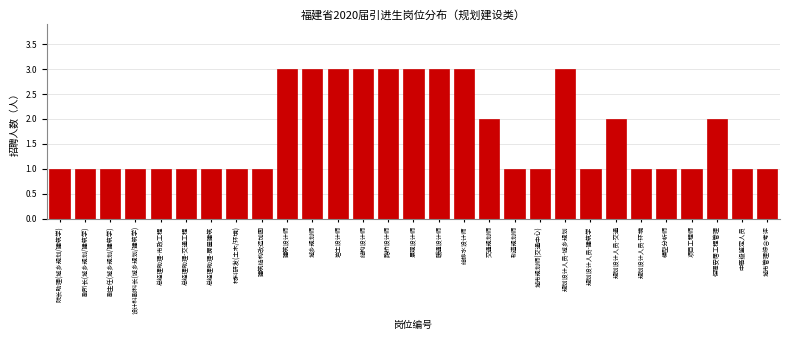

Reading left to right, list all the values displayed in this chart.

院长助理(城乡规划/建筑学)=1	副所长(城乡规划/建筑学)=1	副主任(城乡规划/建筑学)=1	设计科副科长(城乡规划/建筑学)=1	总经理助理-市政工程=1	总经理助理-交通工程=1	总经理助理-房屋建筑=1	材料研发(土木/环境)=1	建筑结构改造加固=1	建筑设计师=3	城乡规划师=3	岩土设计师=3	结构设计师=3	路桥设计师=3	景观设计师=3	暖通设计师=3	给排水设计师=3	交通规划师=2	轨道规划师=1	城市规划师(交通中心)=1	规划设计人员-城乡规划=3	规划设计人员-建筑学=1	规划设计人员-交通=2	规划设计人员-环境=1	模型分析师=1	项目工程师=1	保障安居工程管理=2	中高级鉴定人员=1	城市管理综合考评=1